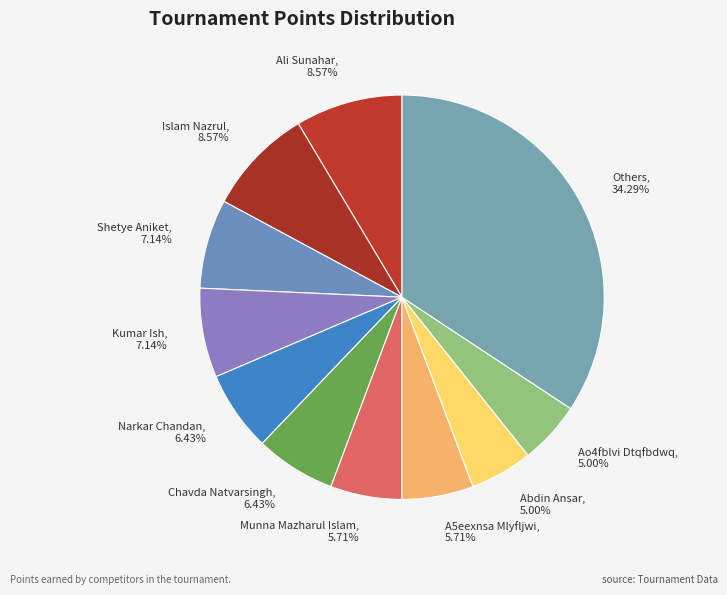

Between Shetye Aniket, 7.14% and Chavda Natvarsingh, 6.43%, which is larger?

Shetye Aniket, 7.14%